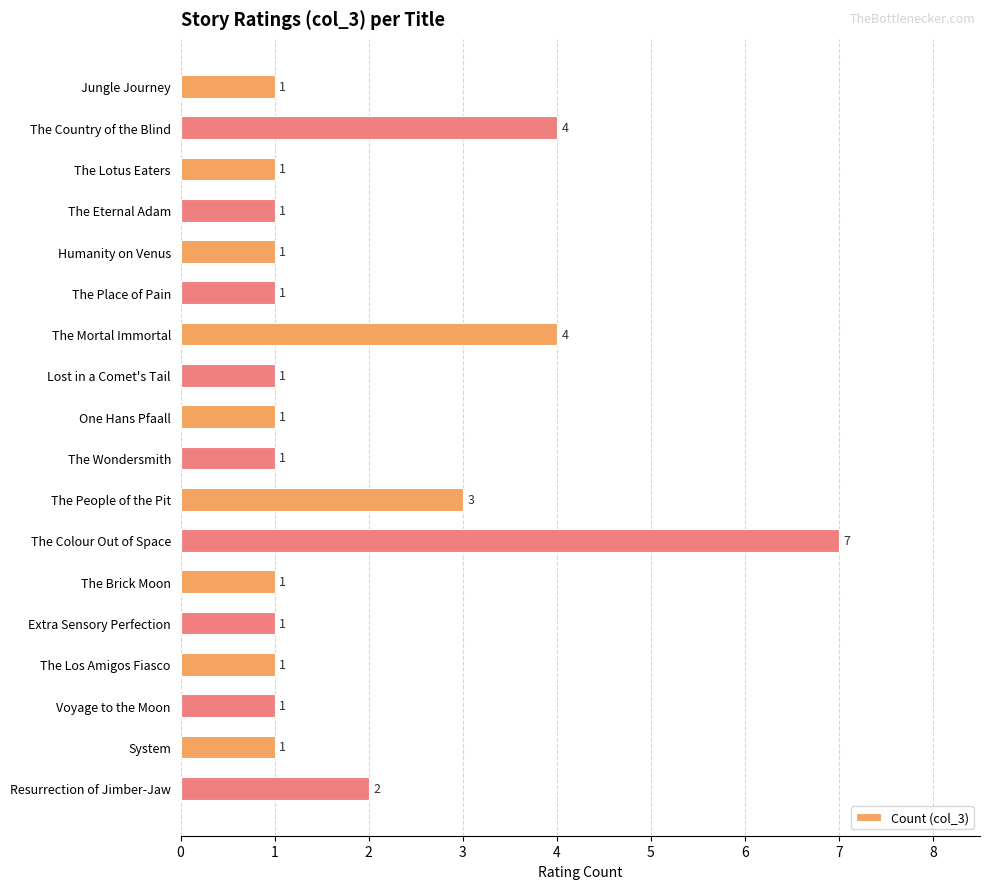

Count the number of values greater than 1.

5